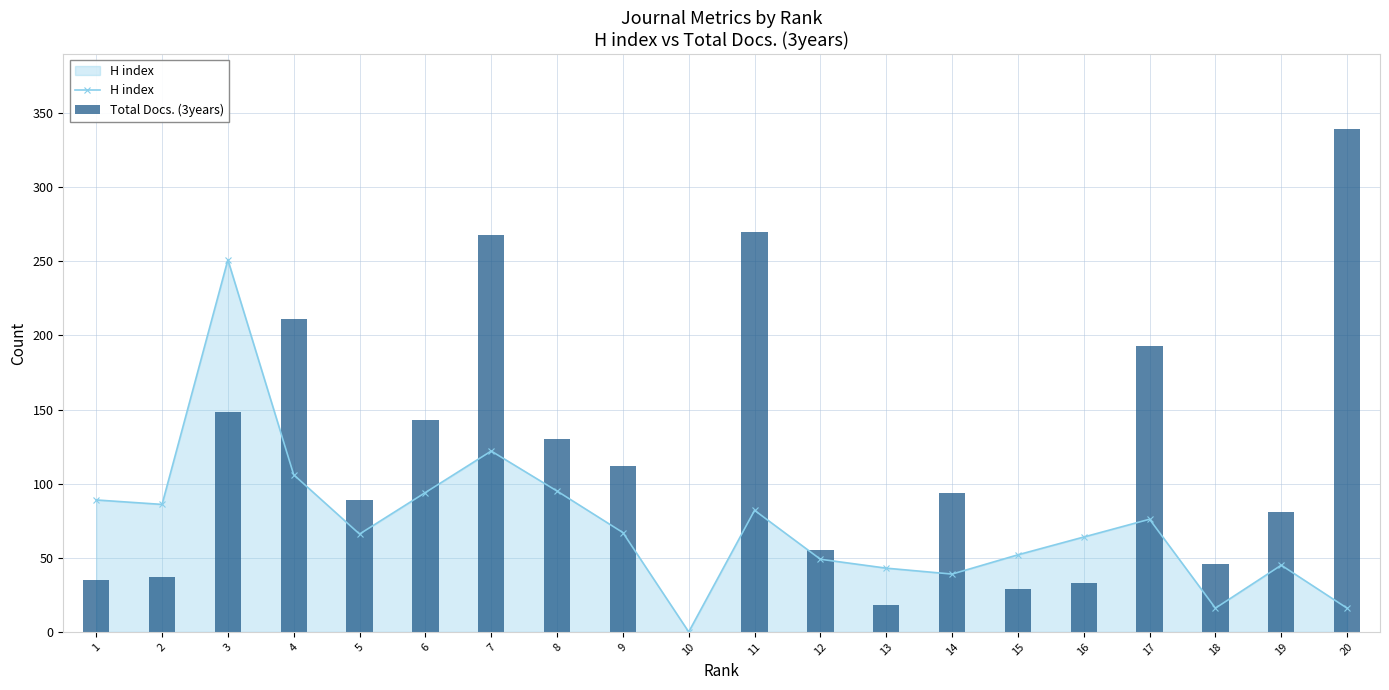

What are all the series names shown in the legend?

H index, Total Docs. (3years)